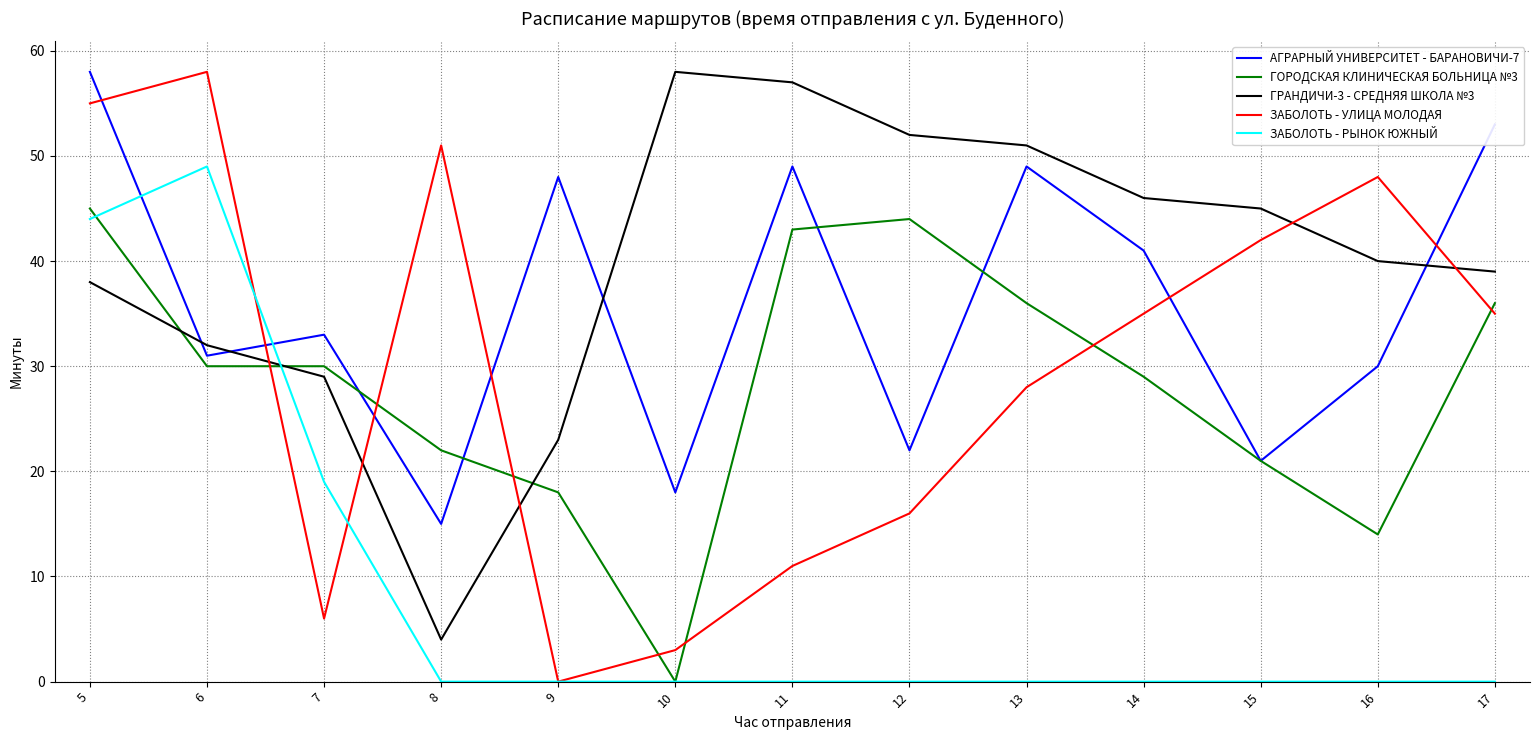

Between 7 and 14, which series saw the biggest shift?

ЗАБОЛОТЬ - УЛИЦА МОЛОДАЯ